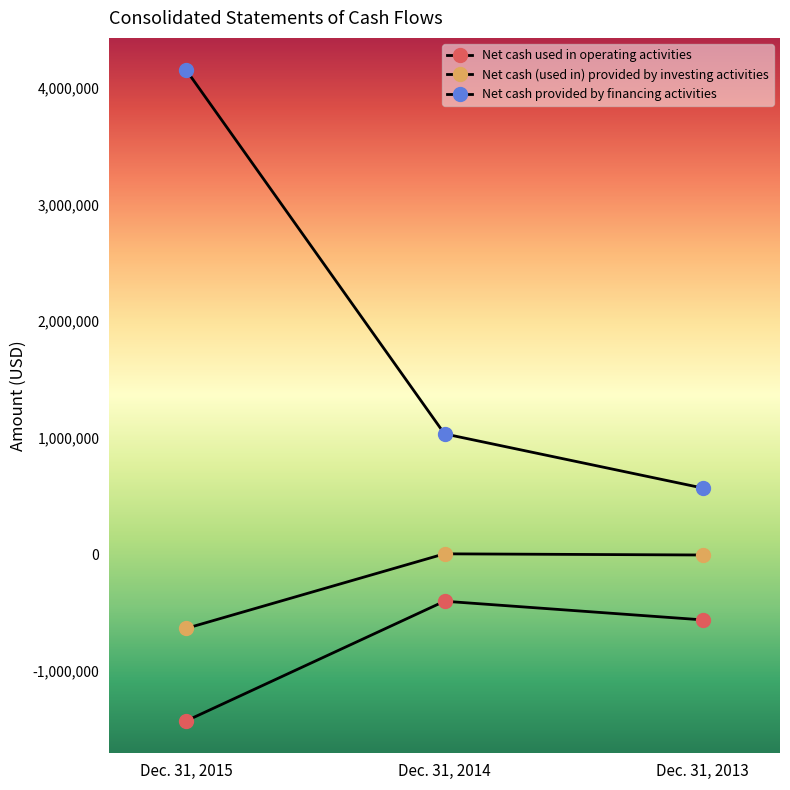

What is the difference between the Net cash (used in) provided by investing activities values at Dec. 31, 2014 and Dec. 31, 2015?

638741